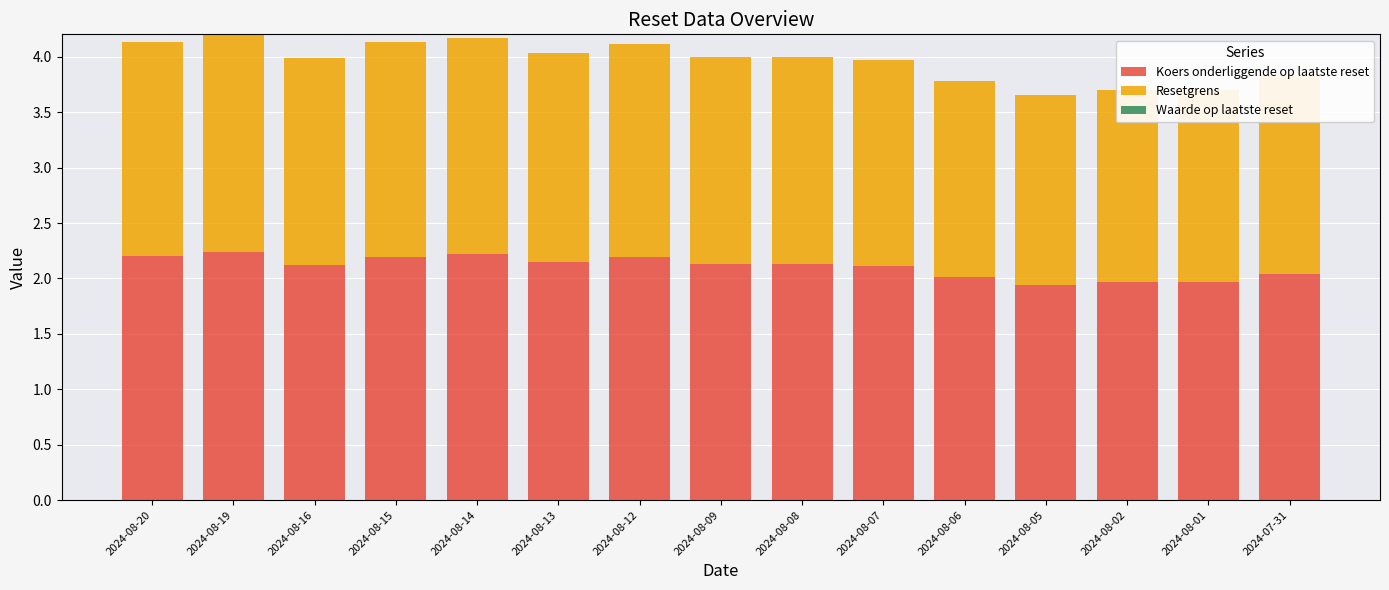

What is the total value across all series at 2024-08-19?

4.2